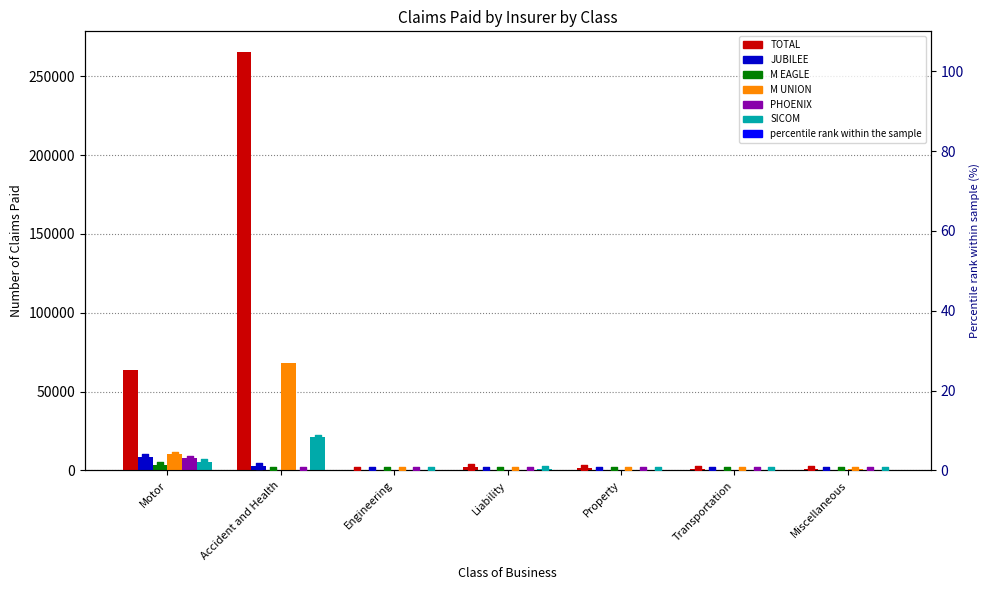

Which series has the widest spread of Y values?

TOTAL